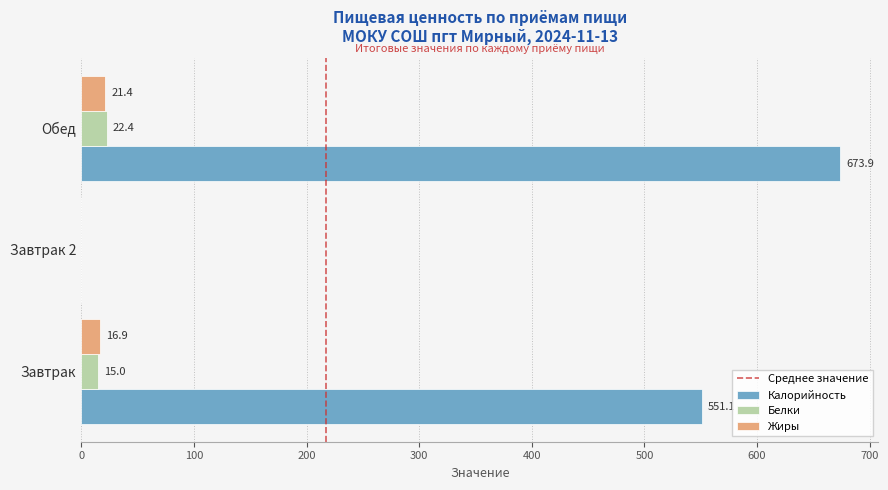

Between Завтрак 2 and Обед, which series saw the biggest shift?

Калорийность